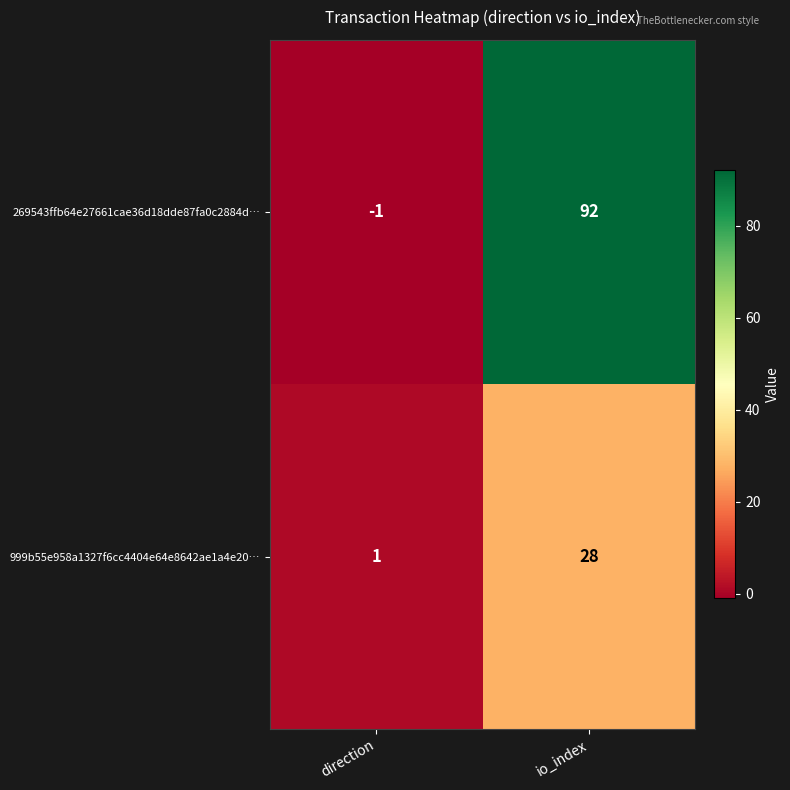

What is the minimum value shown in the chart?

-1